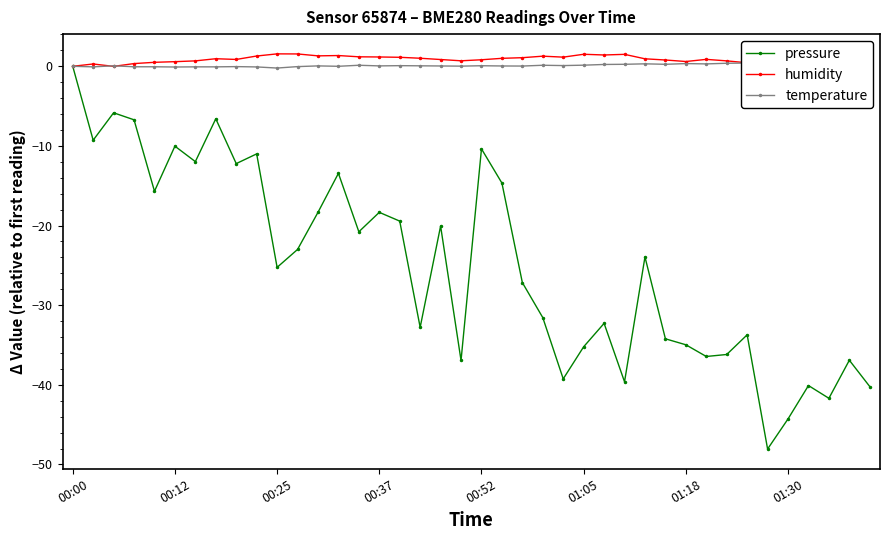

True or false: pressure has more than 0 interior local peaks.

True